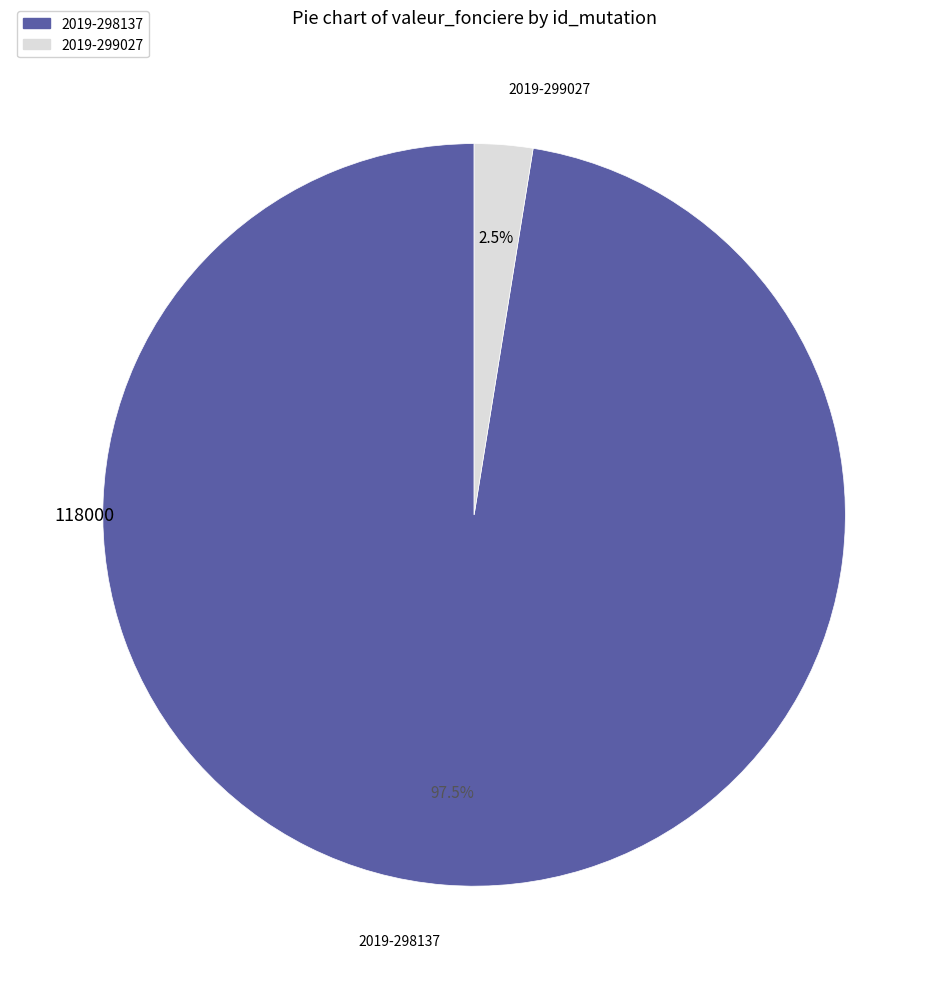

Which category accounts for the majority?

2019-298137